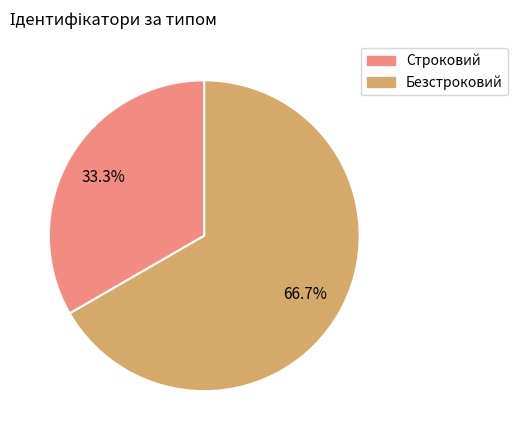

To the nearest percent, what is the average slice percentage?

50%